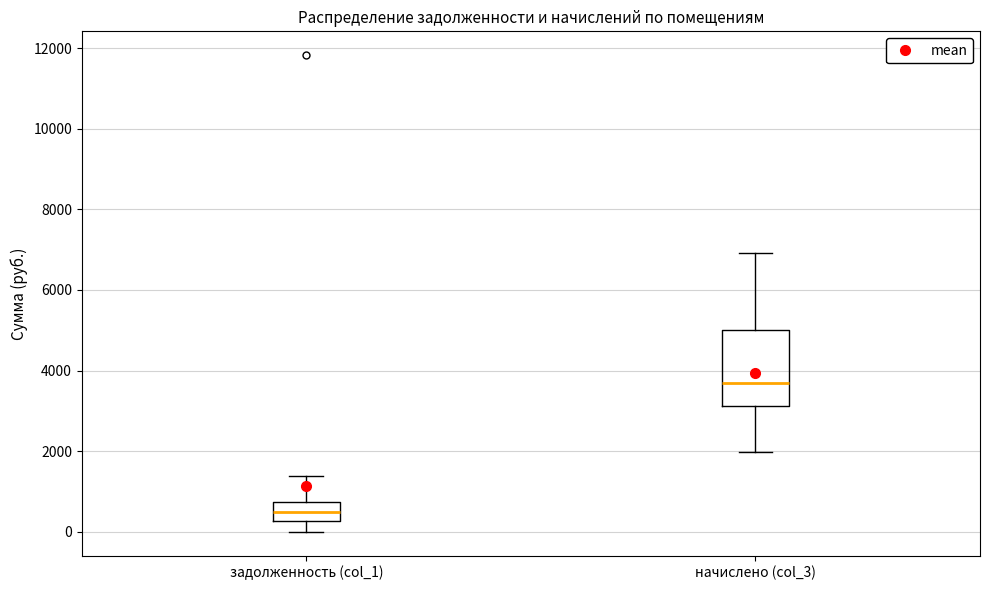

Reading left to right, transcribe this box plot: for each box, give where its median line is, the range the box spans, and where its two whiskers end, as read against the y-axis. The values are not printed on the chart, so give them approximately, as read against the axis.

задолженность (col_1): median 600, box 200 to 800, whiskers 0 to 1400
начислено (col_3): median 3600, box 3200 to 5000, whiskers 2000 to 7000